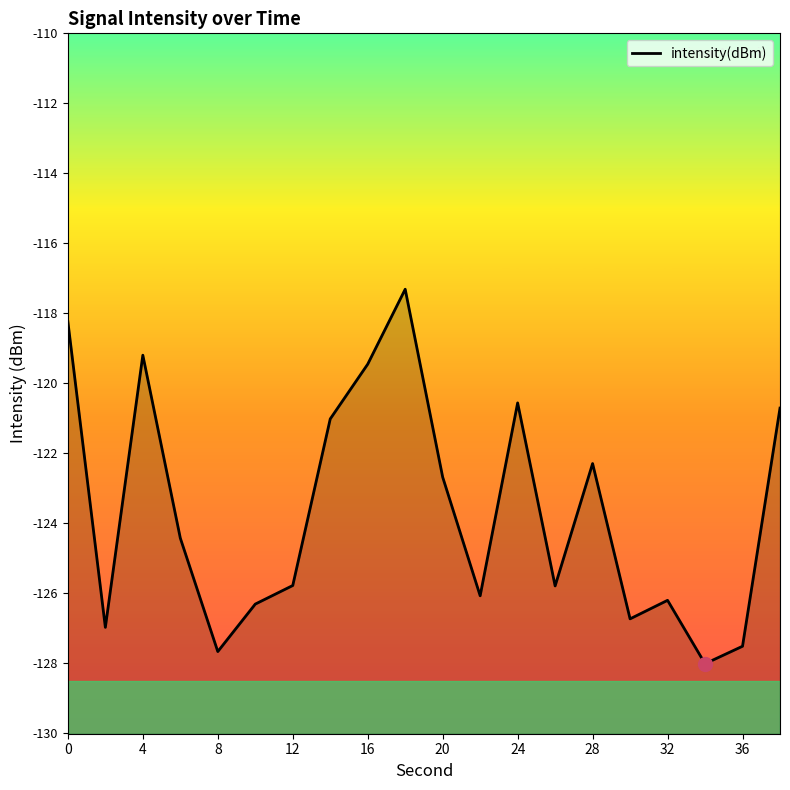

True or false: the data shows -49.0 at 13.

False